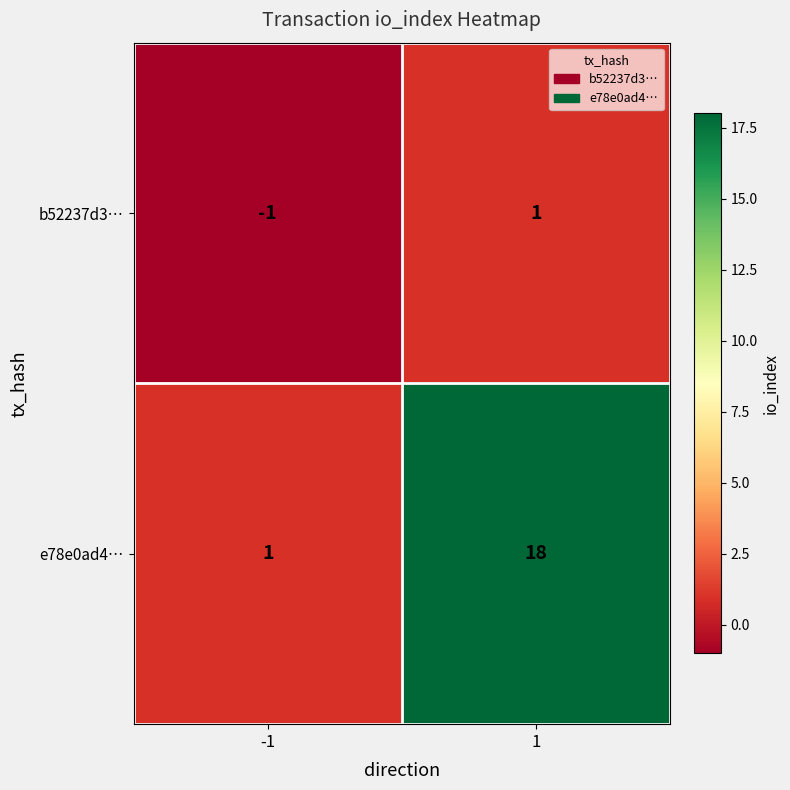

What is the greatest value displayed?

18